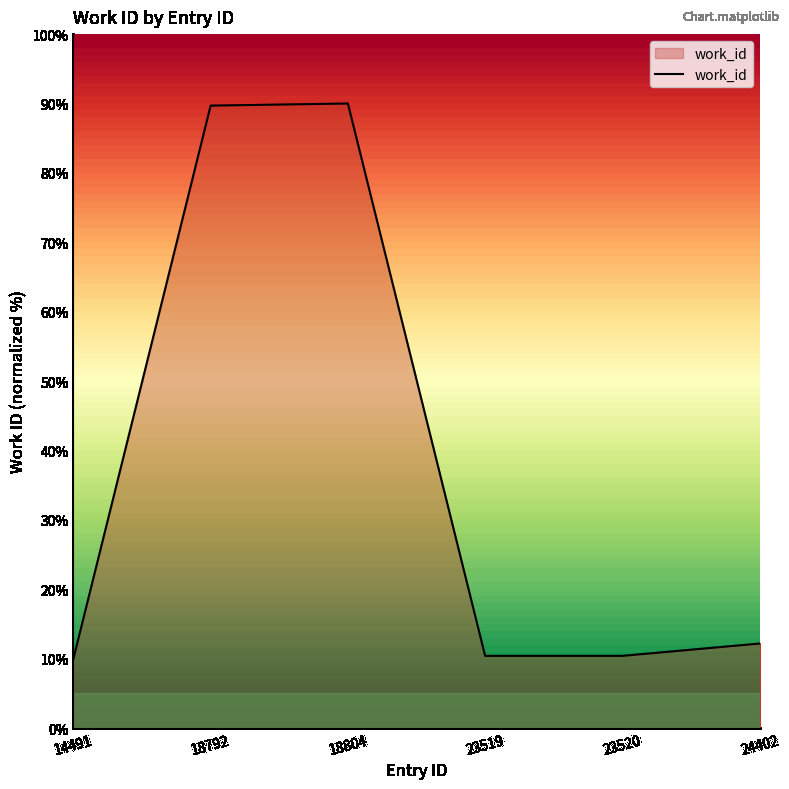

Is it true that the value at 24402 is 12.2?

True